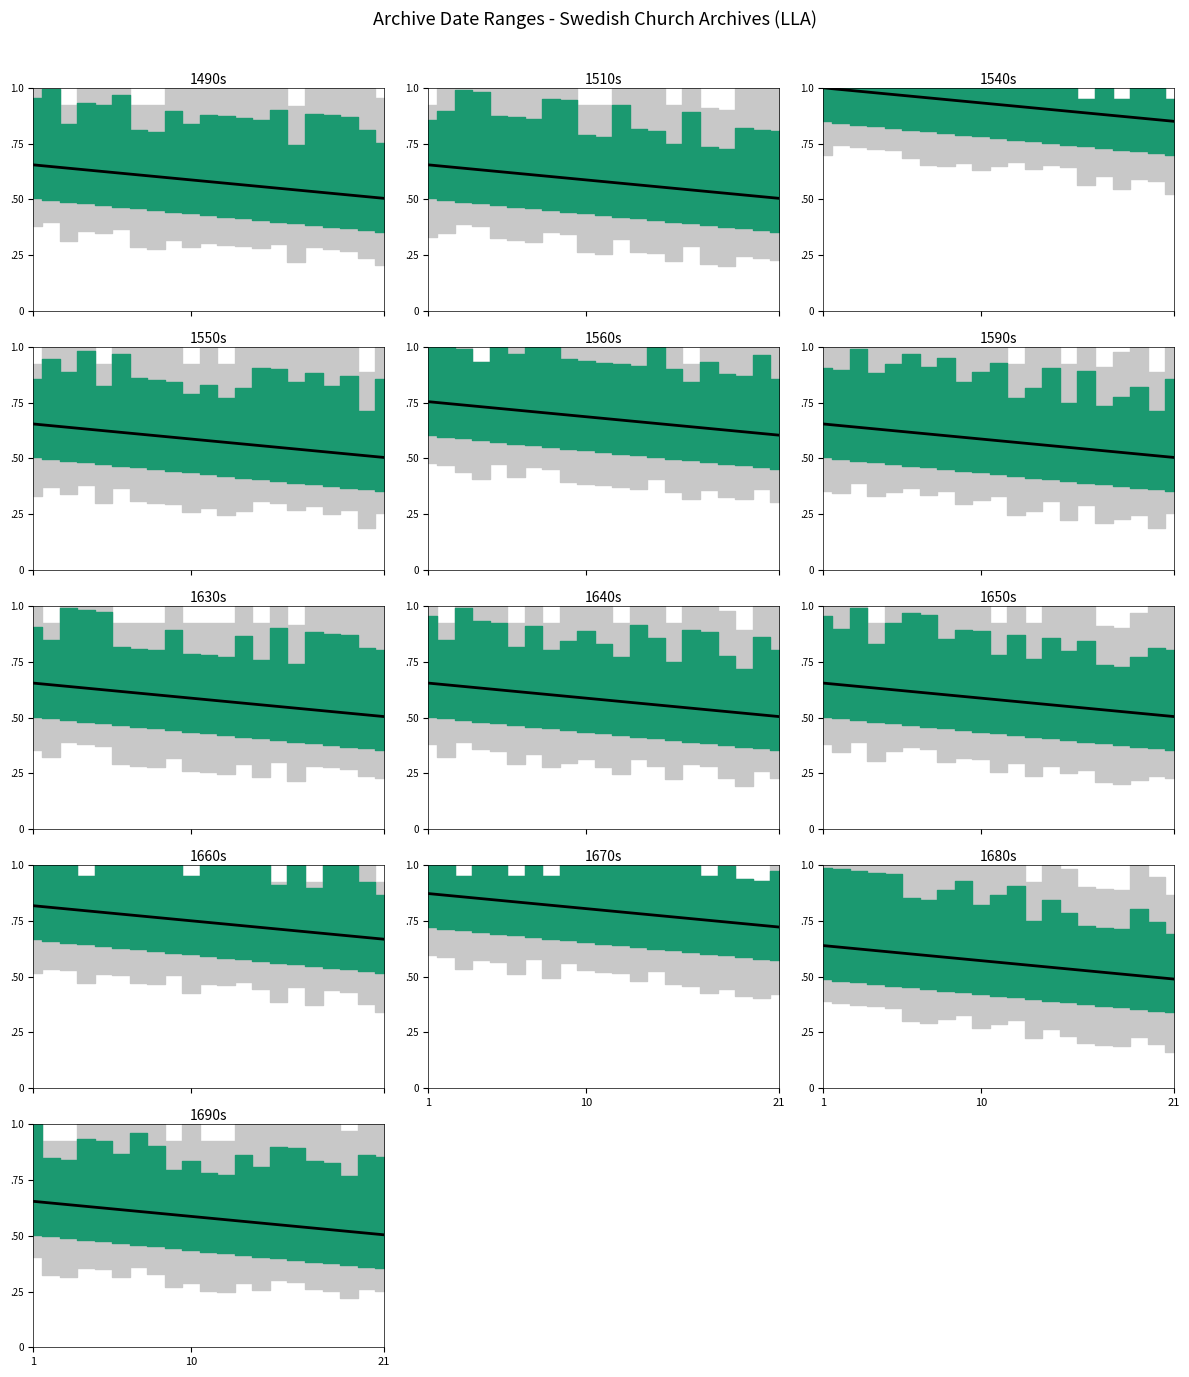

What is the difference between the maximum and minimum values?

0.2